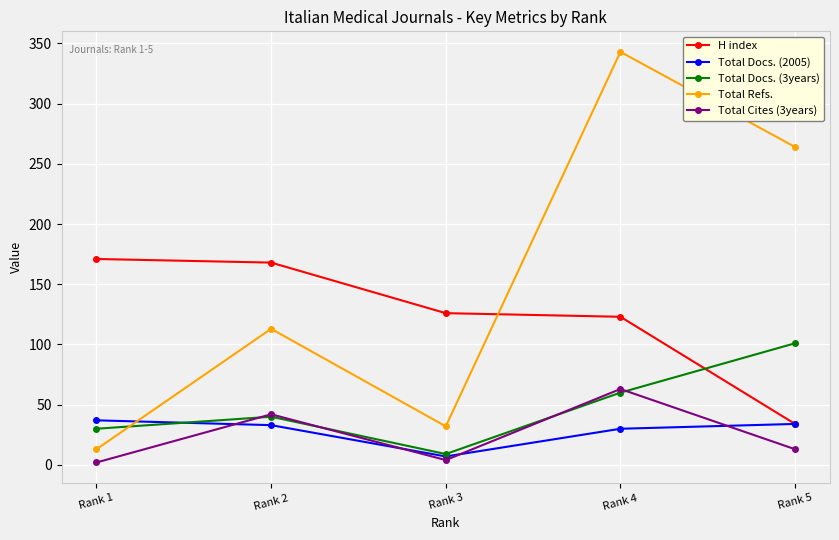

What is the value of the H index point at the 2nd from the left?

168